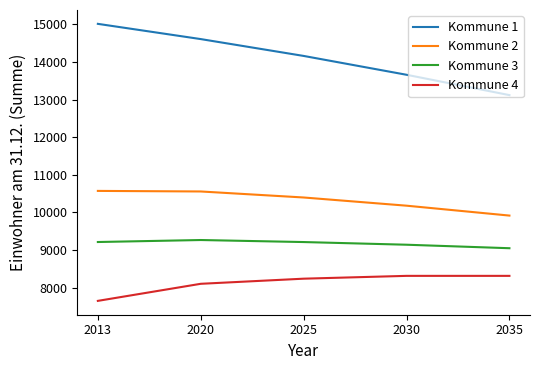

What is the total value across all series at 2030?

41289